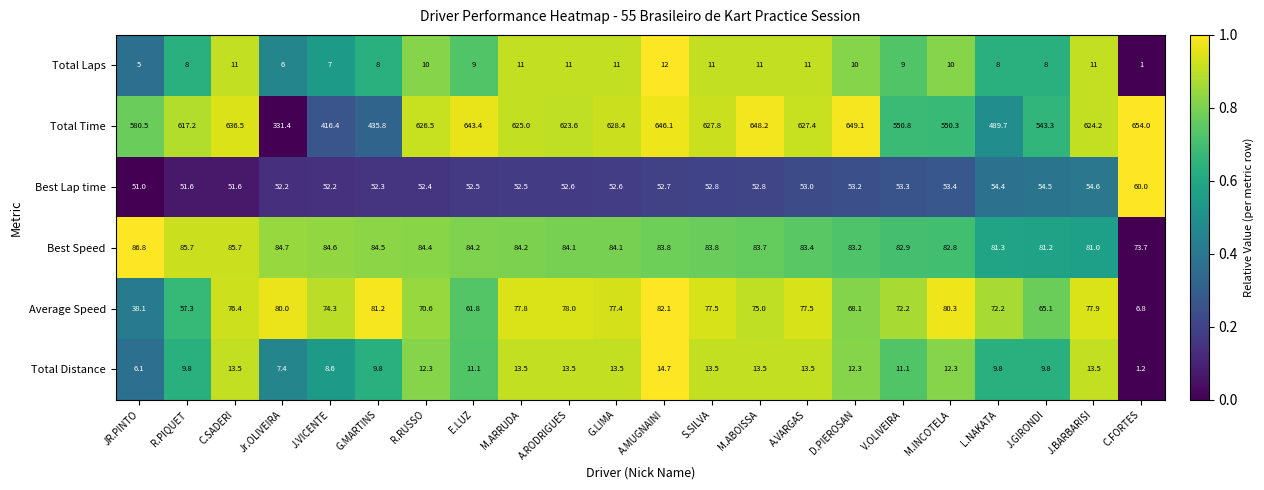

At Jr.OLIVEIRA, list the series in order from smallest to largest.

Total Laps, Total Distance, Best Lap time, Average Speed, Best Speed, Total Time